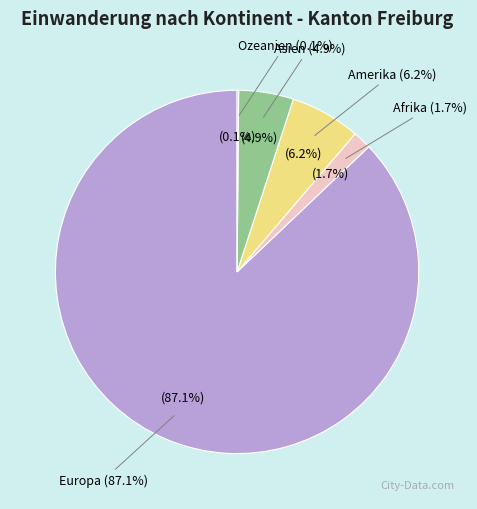

What is the change in value from Amerika to Asien?

-30